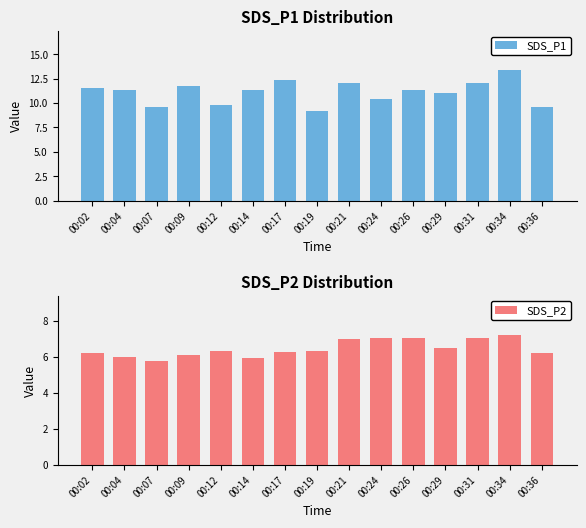

Reading left to right, list all the values displayed in this chart.

SDS_P1: 11.5	11.4	9.6	11.7	9.8	11.3	12.3	9.2	12.1	10.4	11.4	11.0	12.1	13.4	9.6
SDS_P2: 6.2	6.0	5.8	6.1	6.3	5.9	6.3	6.3	7.0	7.0	7.1	6.5	7.0	7.2	6.2